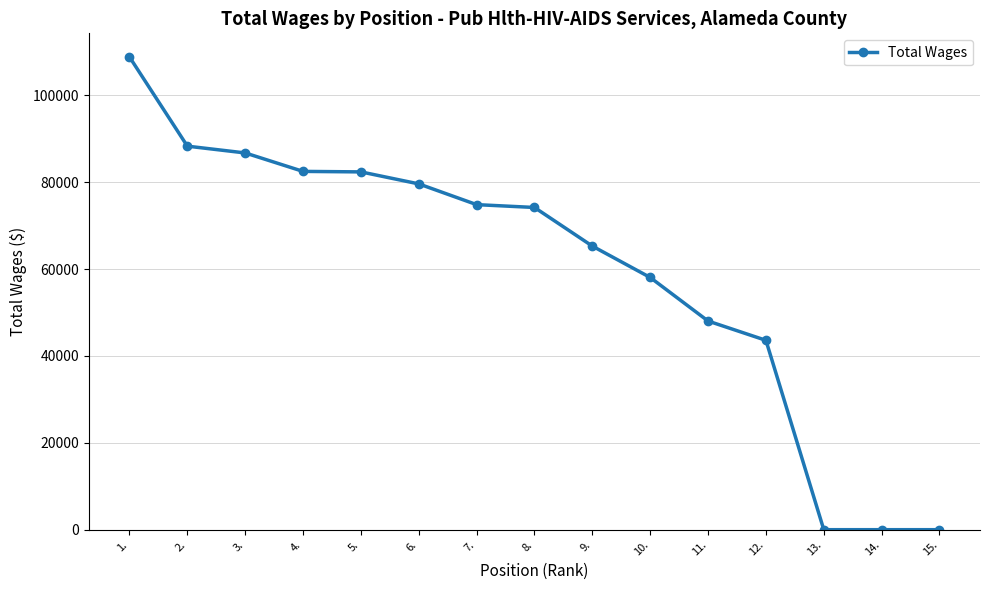

What is the greatest value displayed?

108830